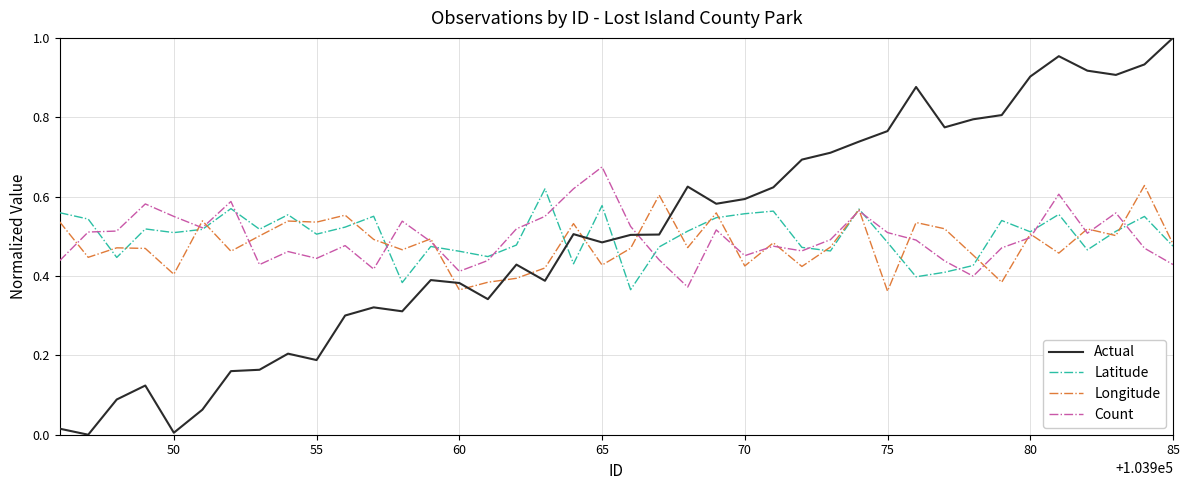

Which series has the largest range (max minus min)?

Actual